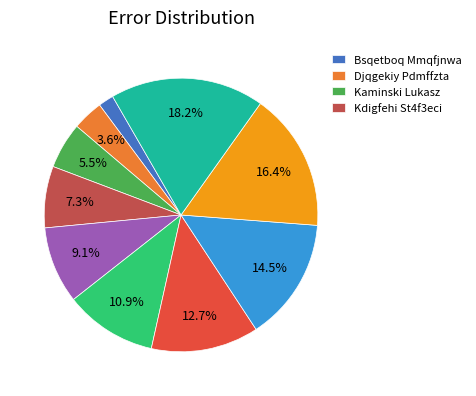

To the nearest percent, what is the average slice percentage?

10%